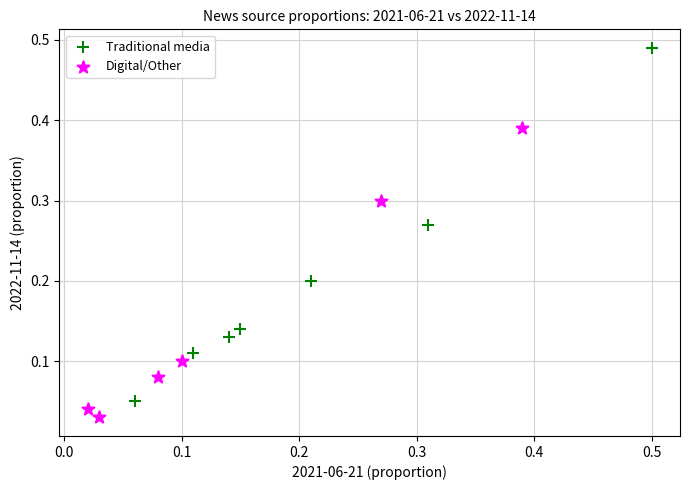

Which series has the largest Y range (max minus min)?

Traditional media